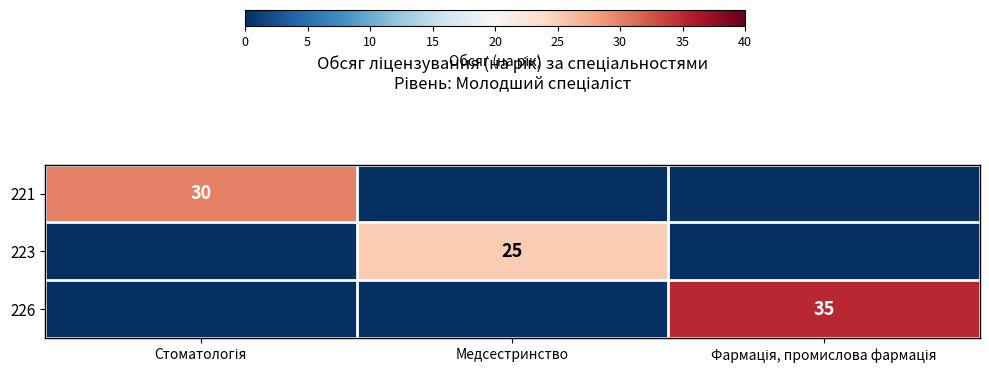

True or false: 223 has a value of 6 at Медсестринство.

False